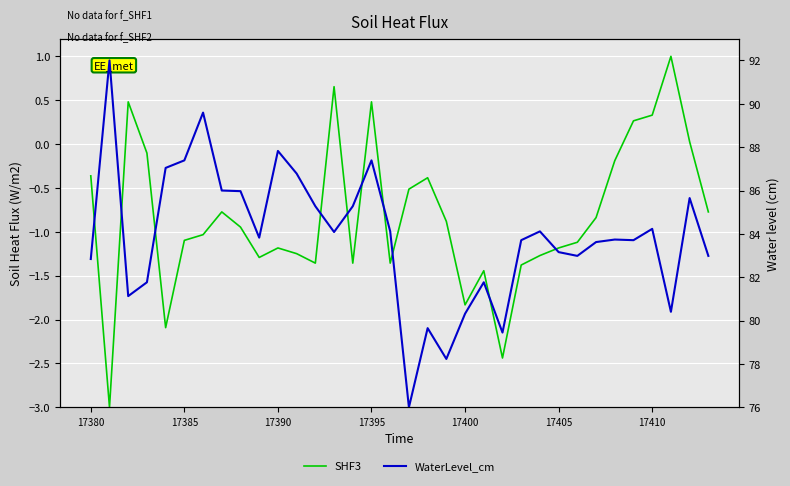

At how many categories does at least one series exceed 37?

34